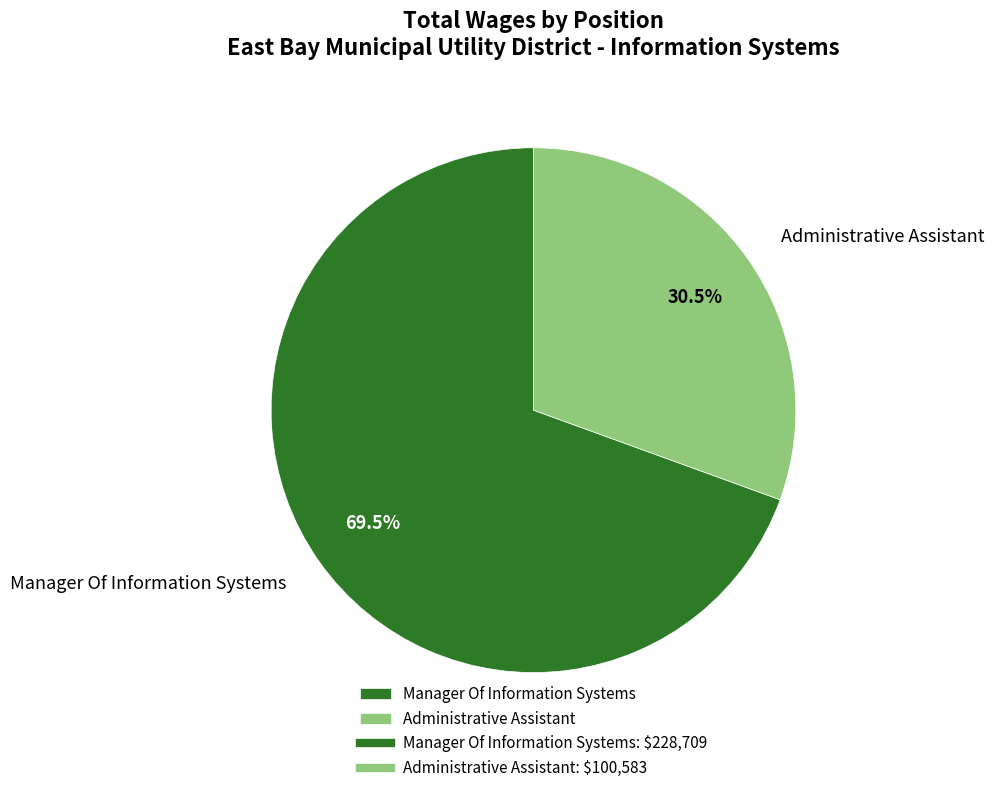

Between Administrative Assistant and Manager Of Information Systems, which is larger?

Manager Of Information Systems